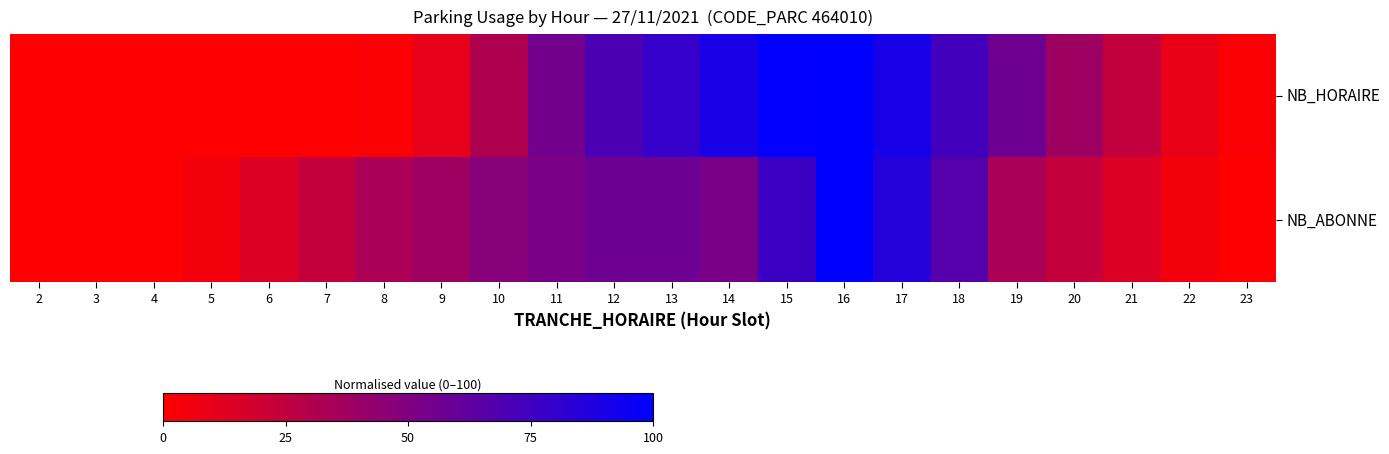

Rank the series by their average value, from lowest to highest.

NB_ABONNE, NB_HORAIRE